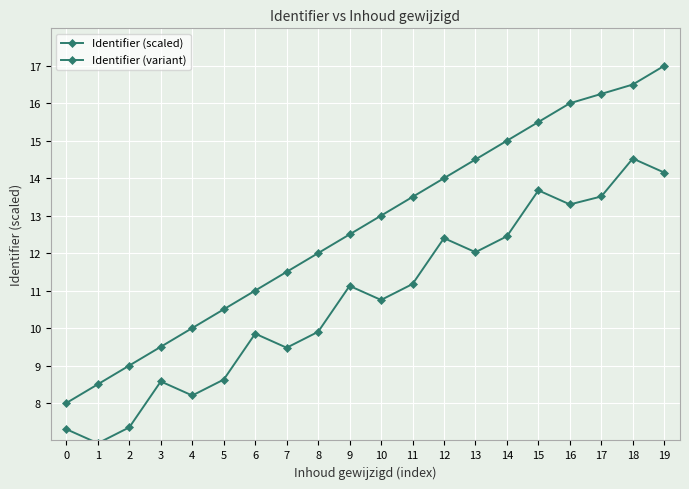

Is this an area chart (filled region under the line)?

No